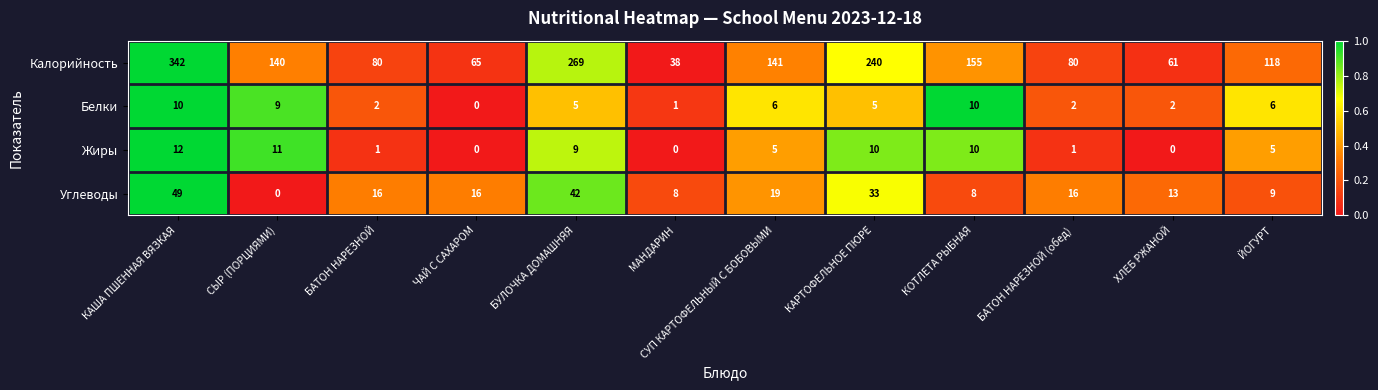

What is the difference between the maximum and minimum values in the Белки series?

10